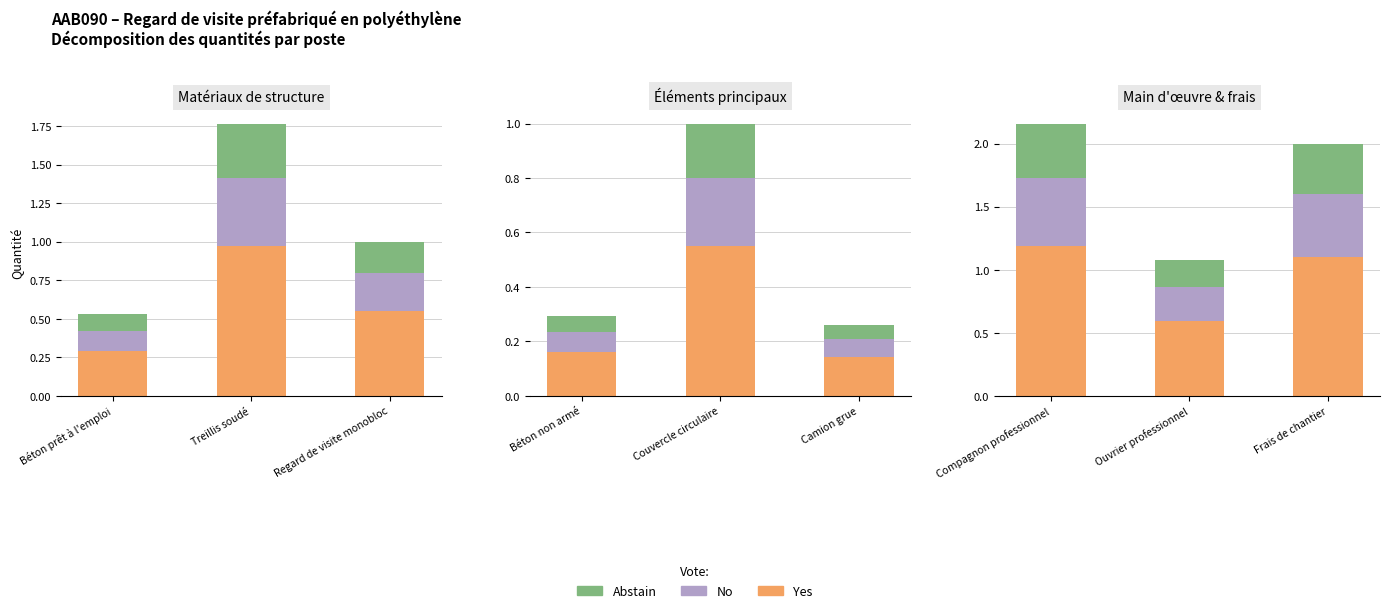

What is the greatest value displayed?

1.2